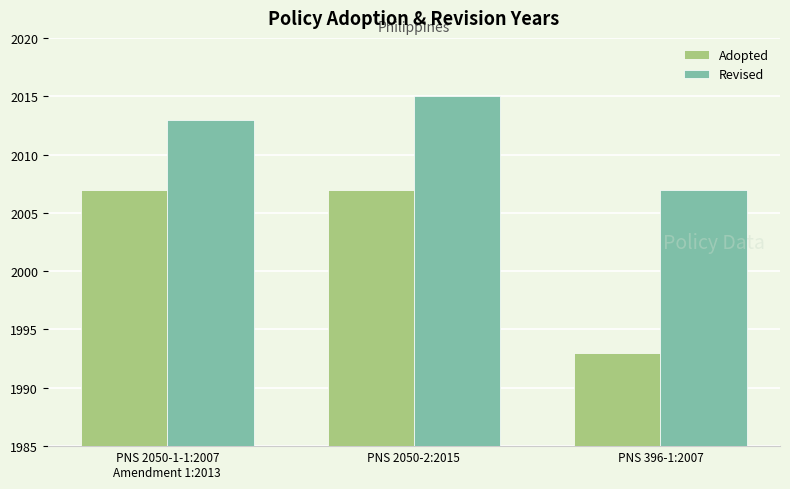

What is the difference between the Revised values at PNS 396-1:2007 and PNS 2050-1-1:2007
Amendment 1:2013?

6